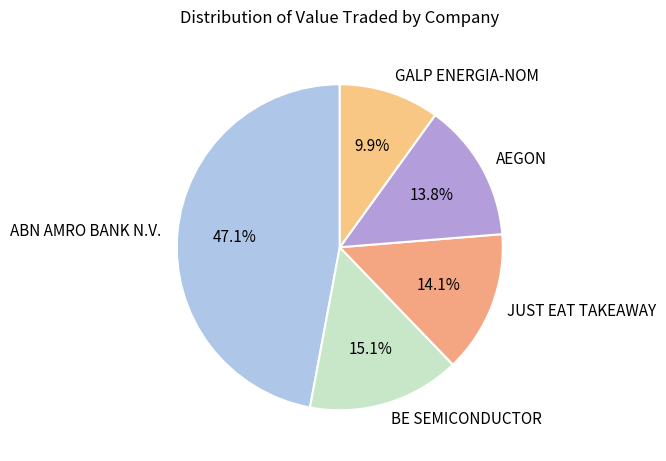

To the nearest percent, what is the difference between the GALP ENERGIA-NOM and AEGON slice percentages?

4%